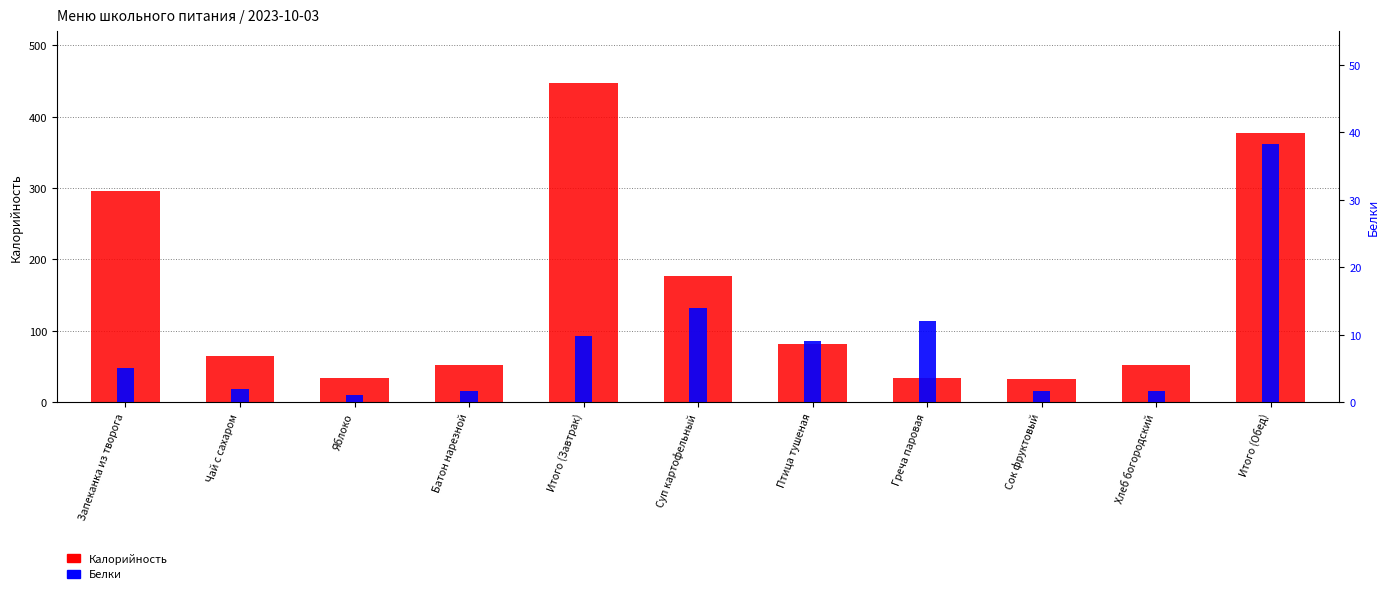

How many bars are there in total?

22